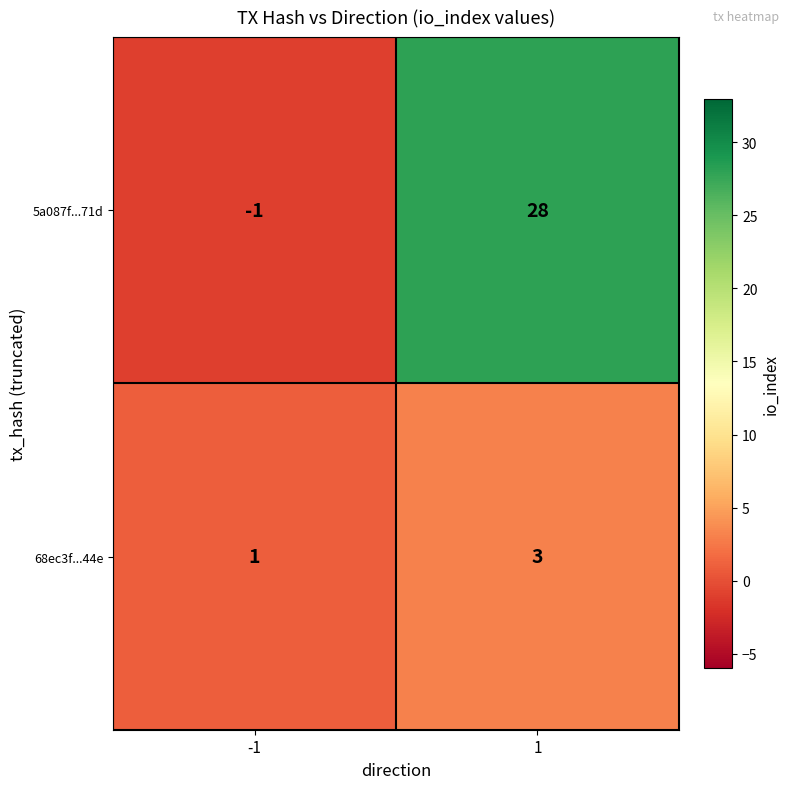

What is the sum of all 5a087f...71d values?

27